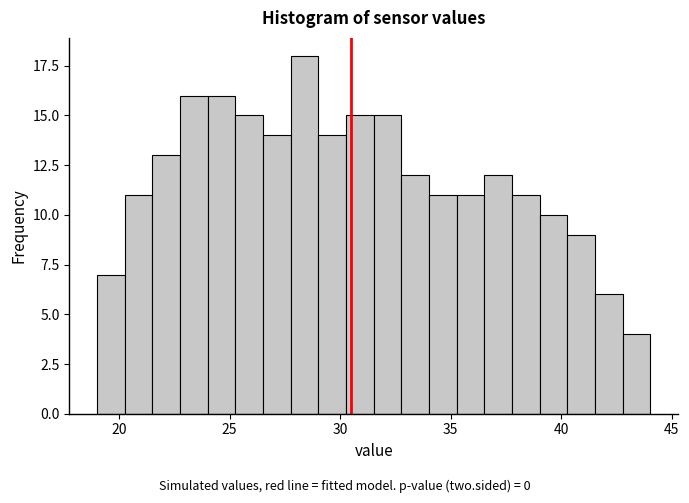

Read against the x-axis, roughly where is the centre of the tallest bar?

28.5